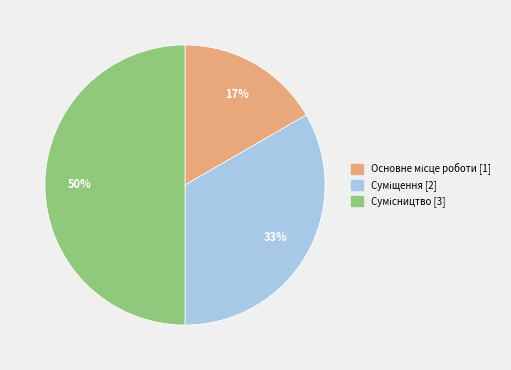

To the nearest percent, what is the average slice percentage?

33%